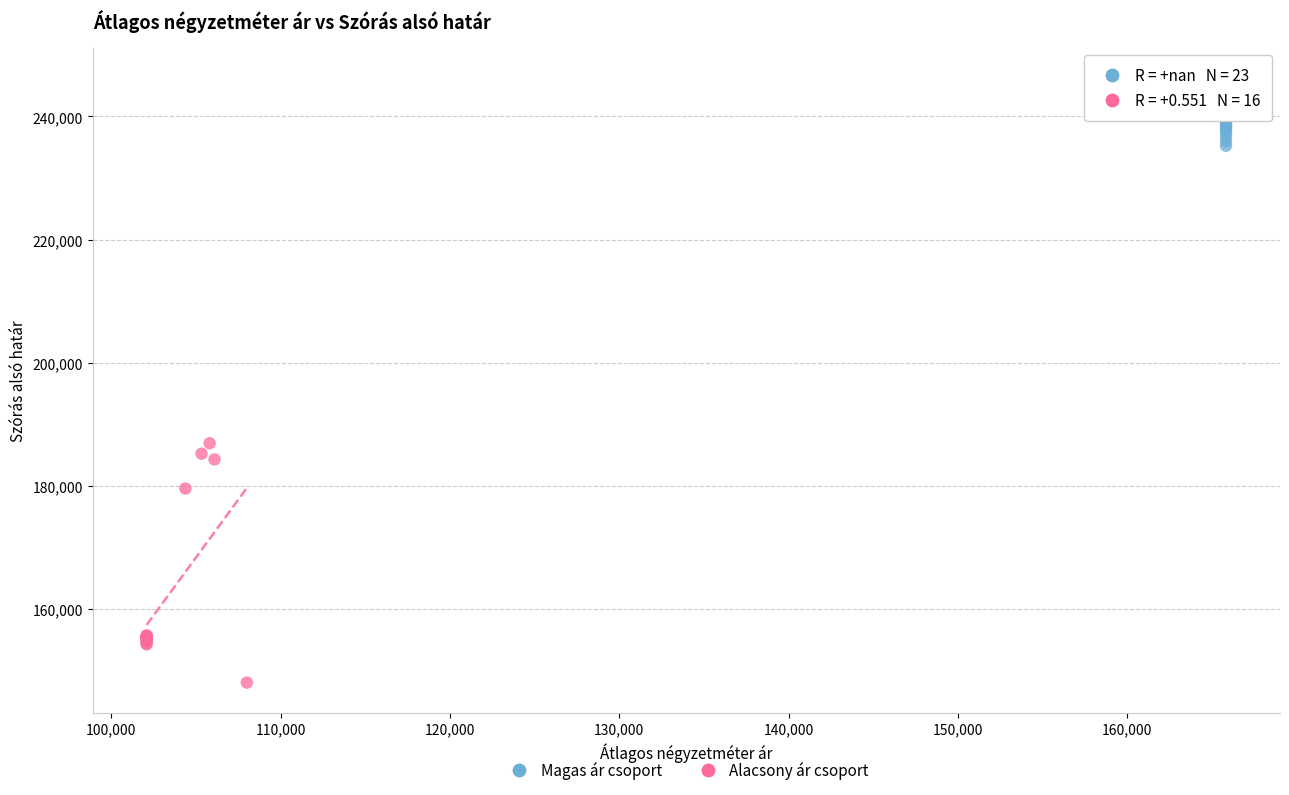

Which series has the largest Y range (max minus min)?

Alacsony ár csoport